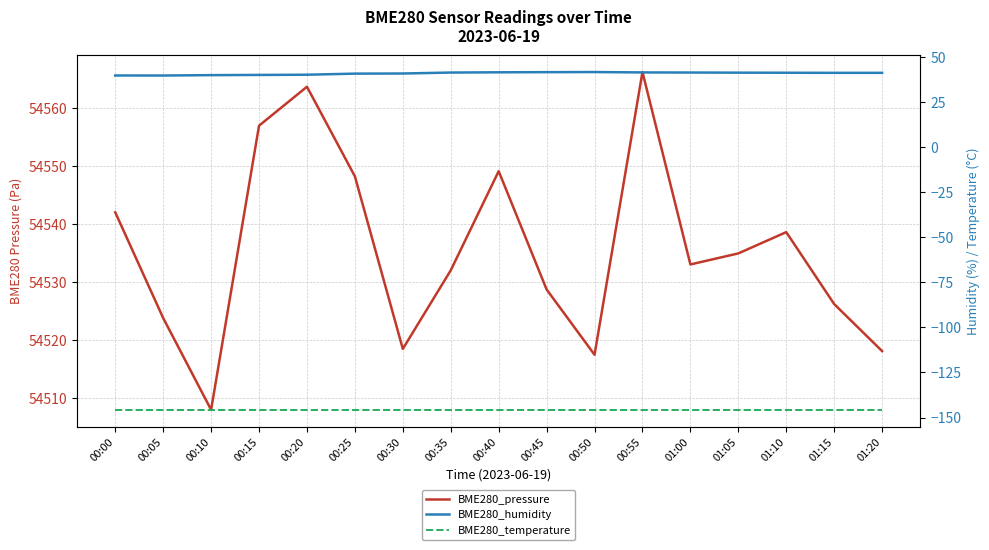

How many data points in BME280_pressure are less than 54533?

8